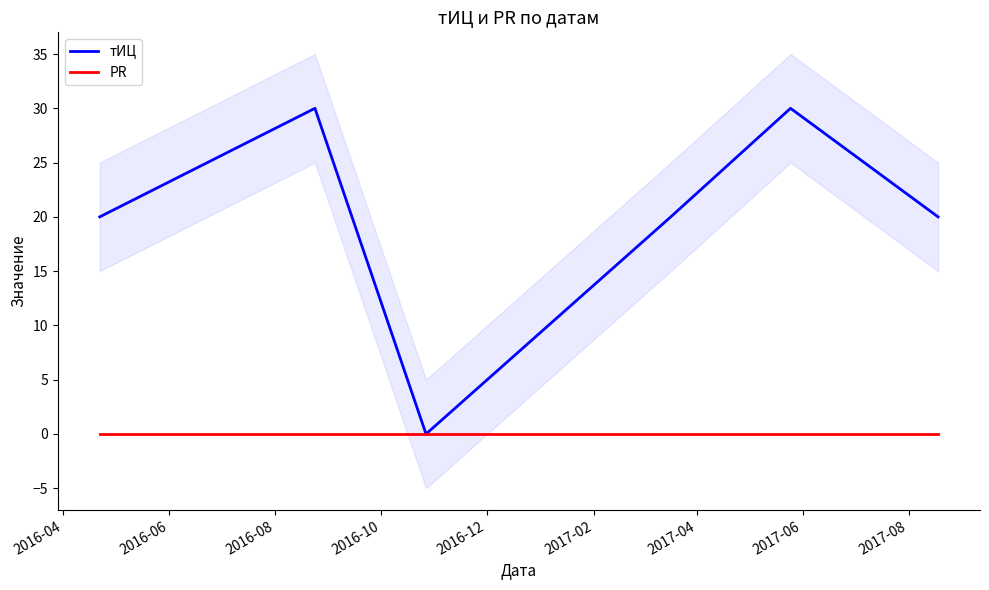

How many interior local valleys does the тИЦ series have?

1